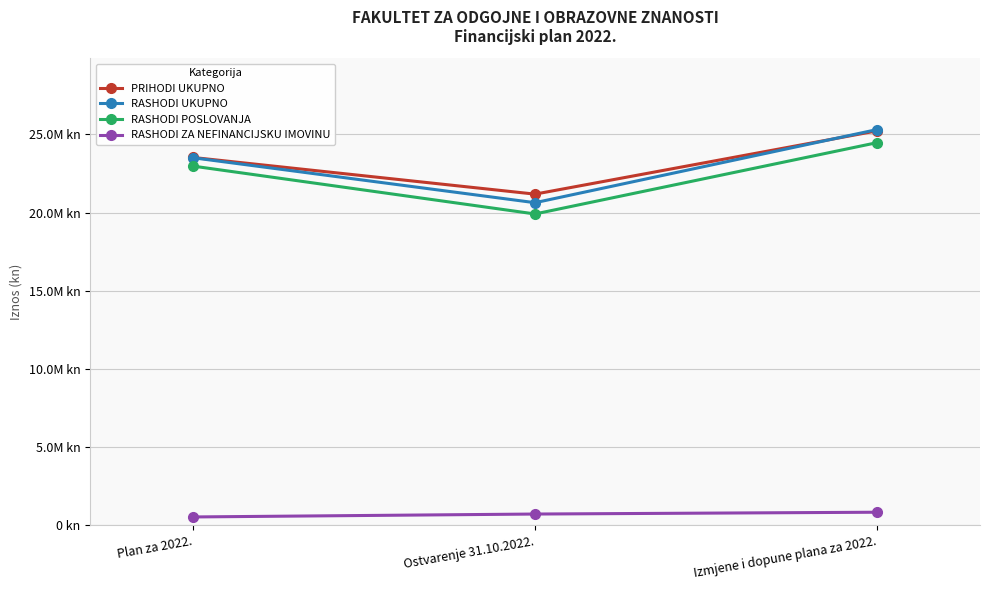

What are all the series names shown in the legend?

PRIHODI UKUPNO, RASHODI UKUPNO, RASHODI POSLOVANJA, RASHODI ZA NEFINANCIJSKU IMOVINU